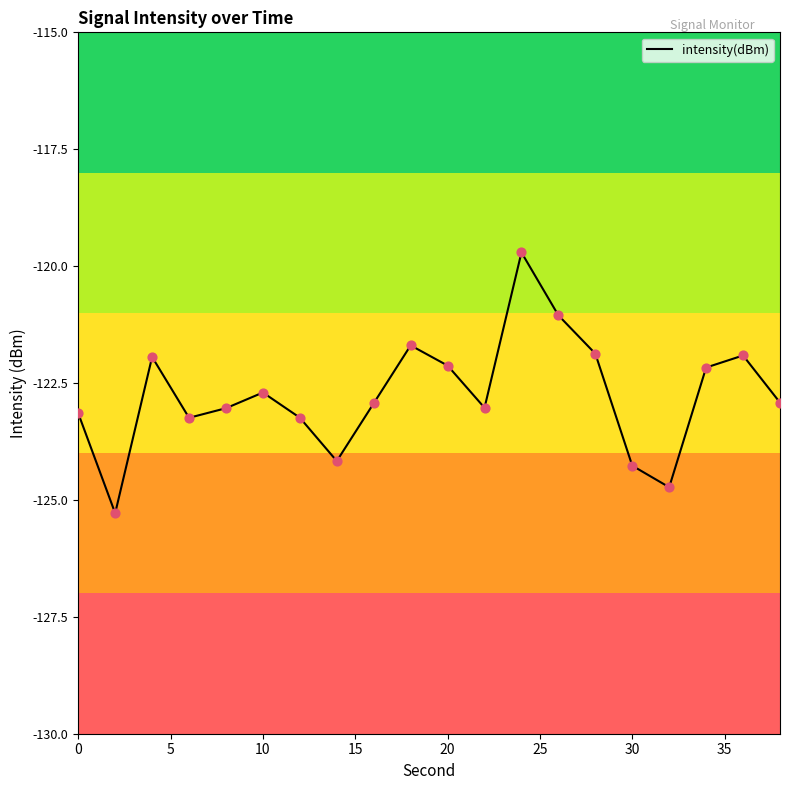

What is the greatest value displayed?

-119.7